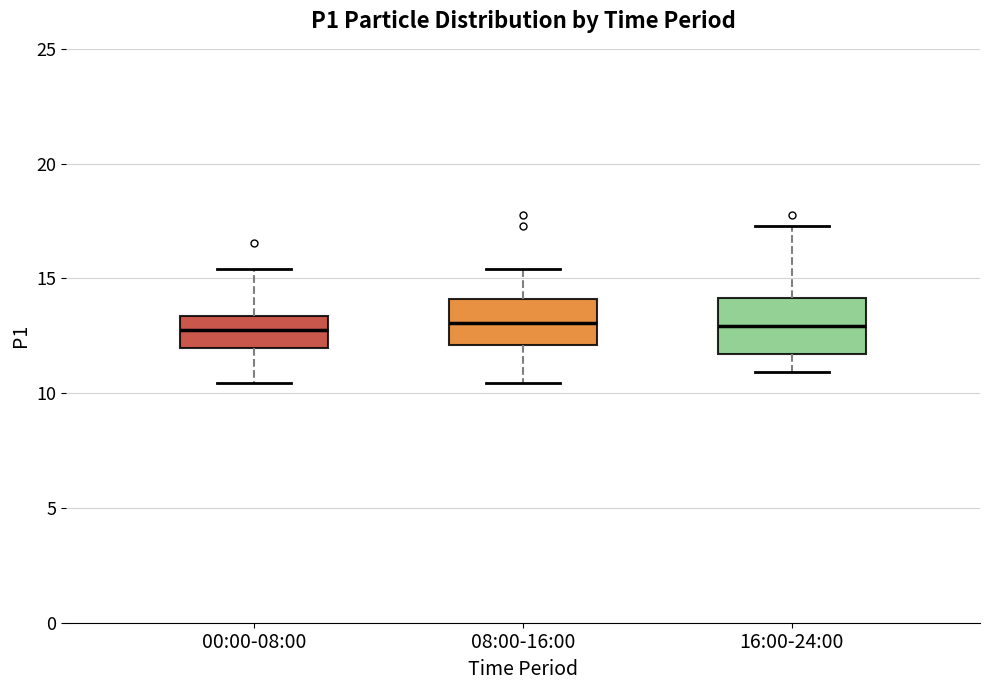

Reading left to right, read every box against the y-axis: the position of its median line, the range the box covers, and the ends of its whiskers. The values are not printed on the chart, so give them approximately, as read against the axis.

00:00-08:00: median 13.0, box 12.0 to 13.5, whiskers 10.5 to 15.5
08:00-16:00: median 13.0, box 12.0 to 14.0, whiskers 10.5 to 15.5
16:00-24:00: median 13.0, box 11.5 to 14.0, whiskers 11.0 to 17.5